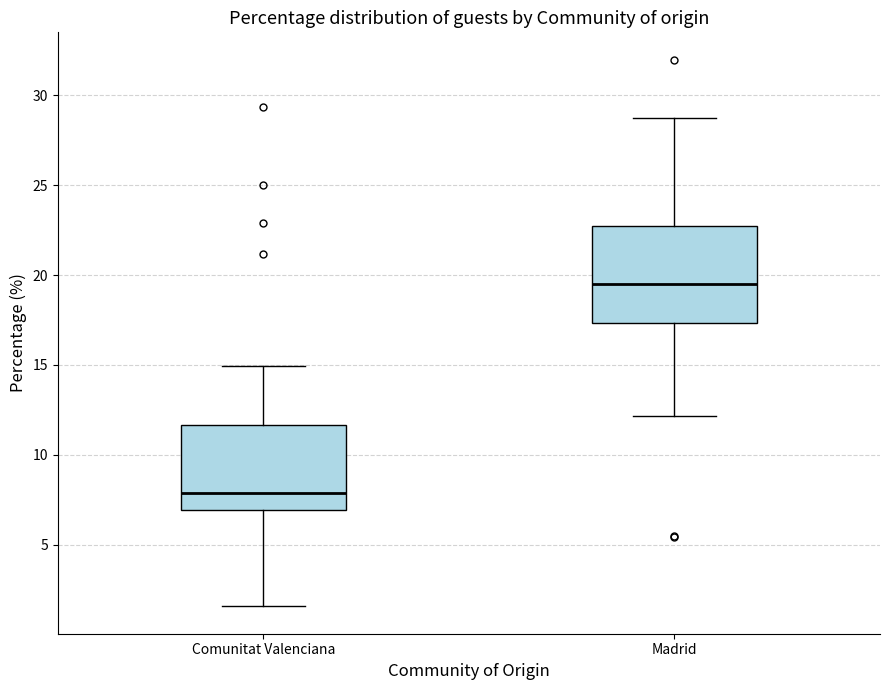

Which box is the tallest, from its lower edge to its upper edge?

Madrid